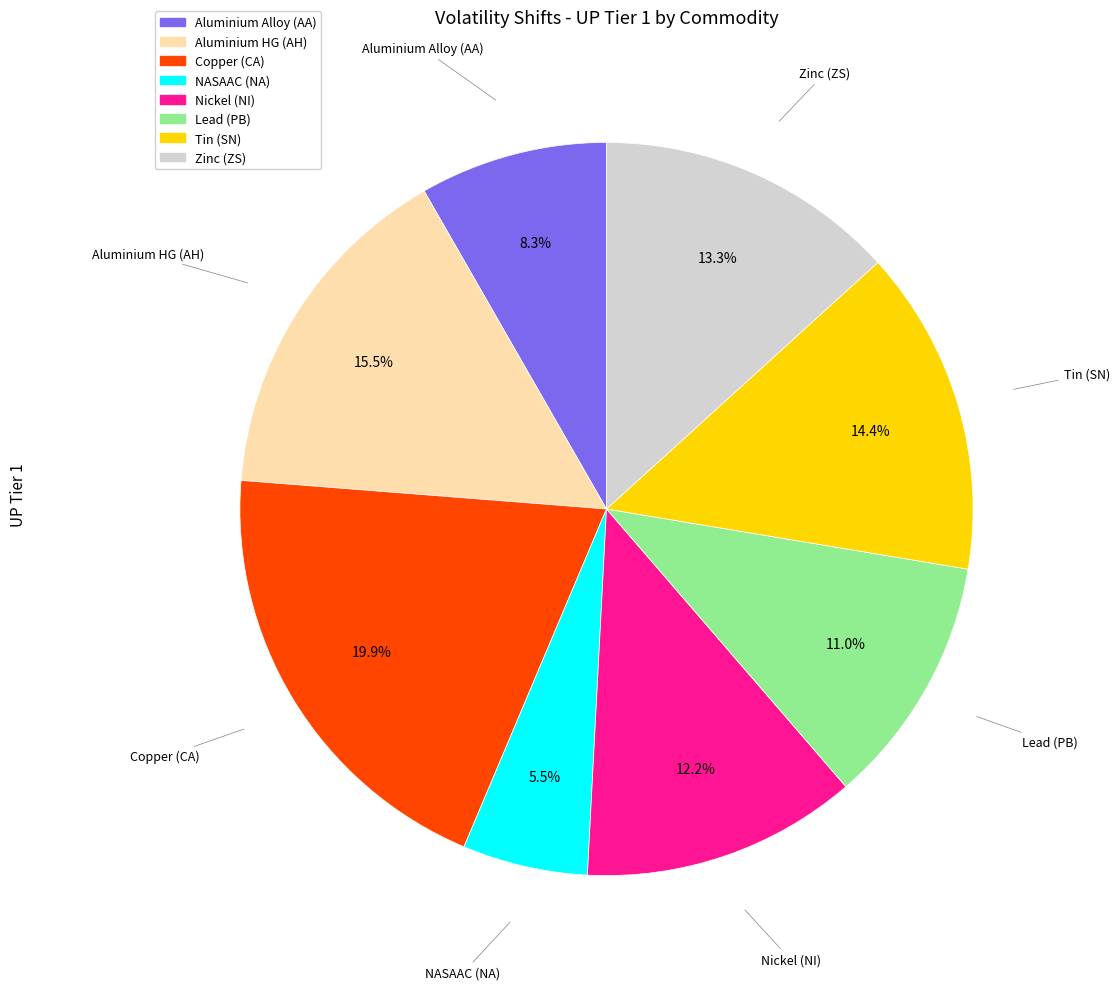

Which category has the smallest portion of the pie?

NASAAC (NA)